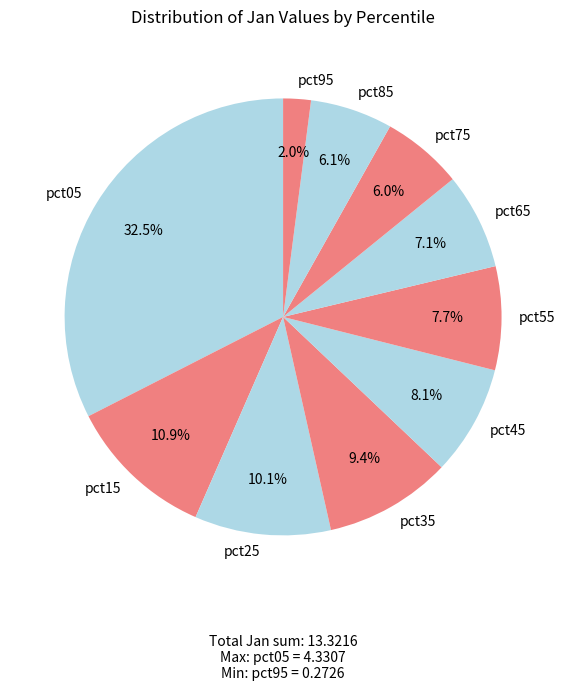

Does any single category account for the majority?

No